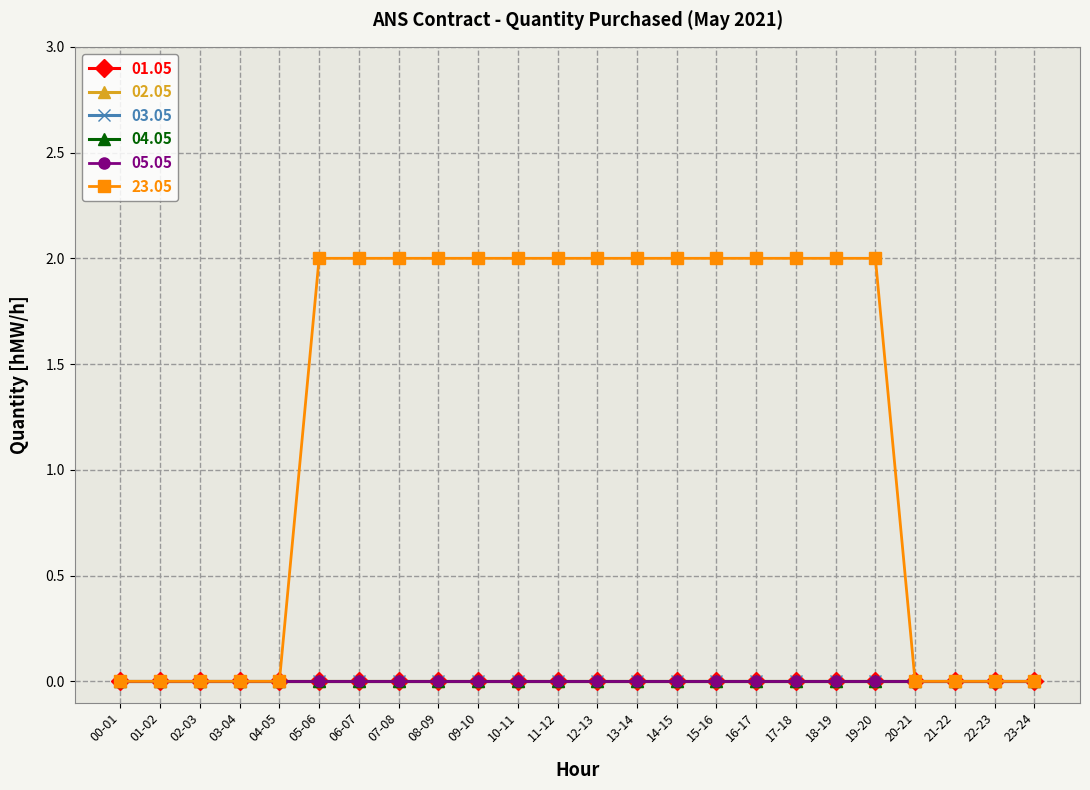

True or false: 23.05 has a value of 3 at 12-13.

False